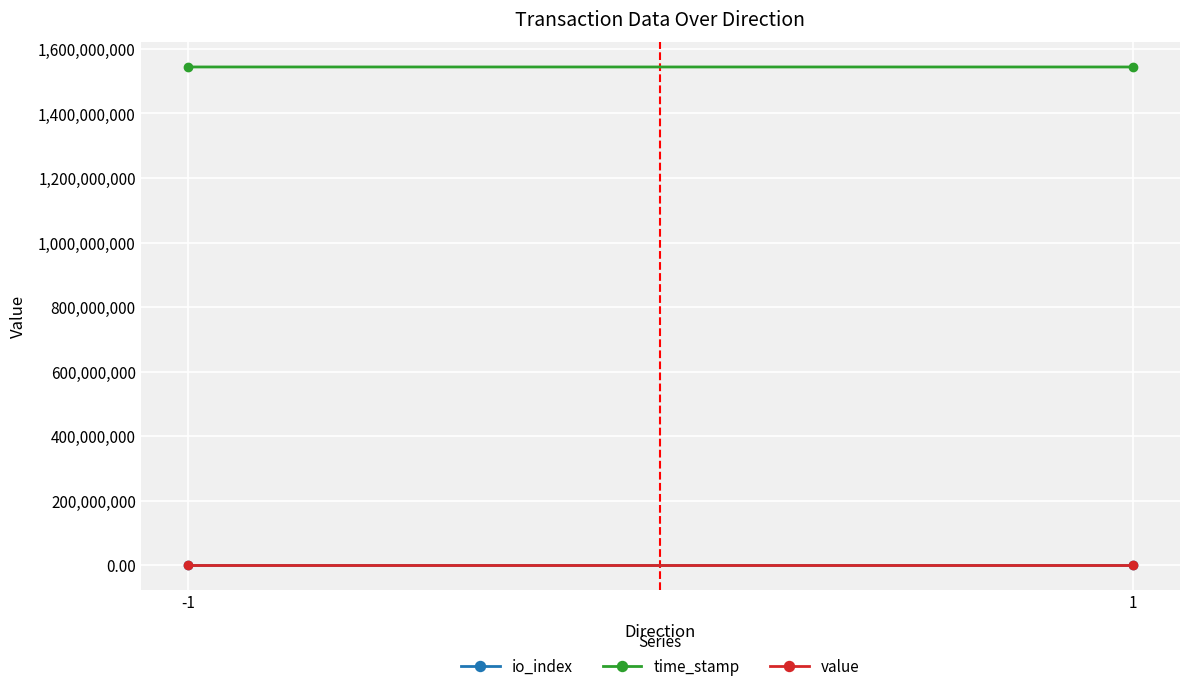

List the series in order of their peak value, highest first.

time_stamp, value, io_index